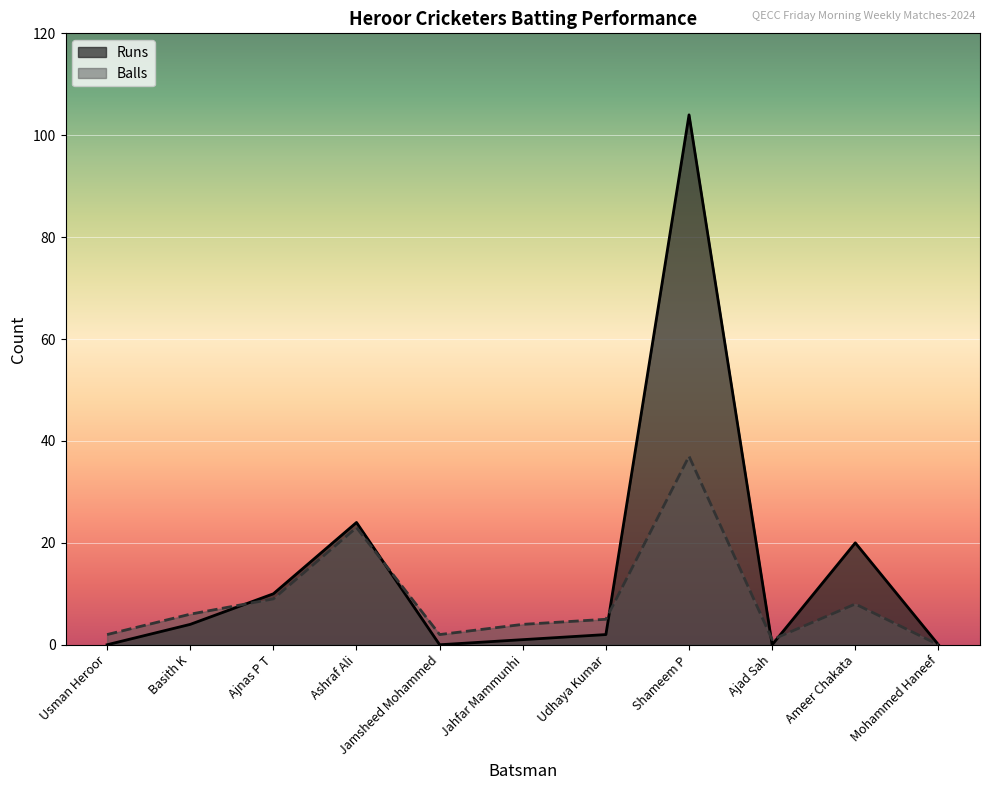

Where is Runs nearest to the value 52?

Ashraf Ali